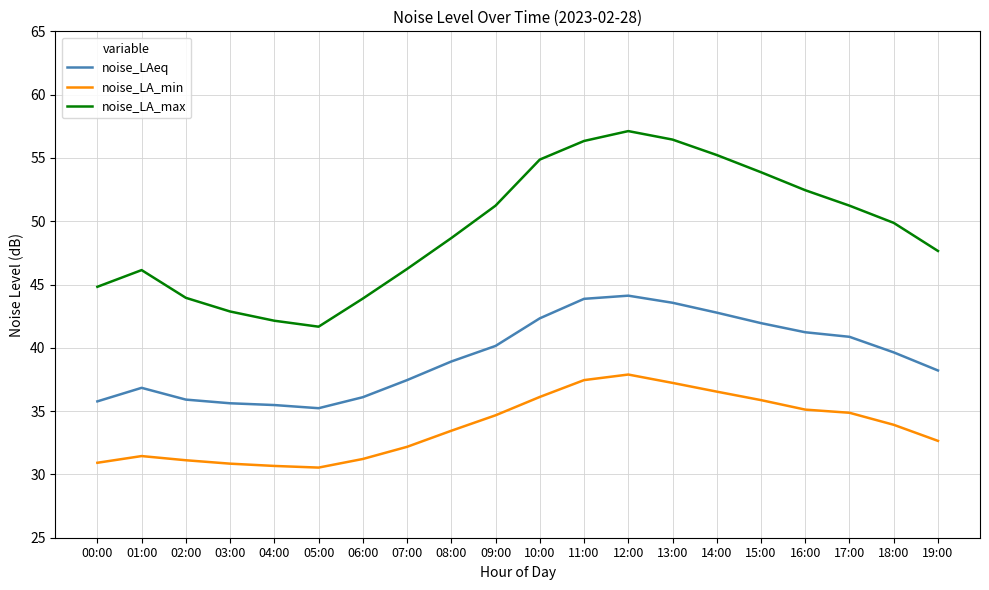

True or false: noise_LA_max has a value of 53.9 at 15:00.

True